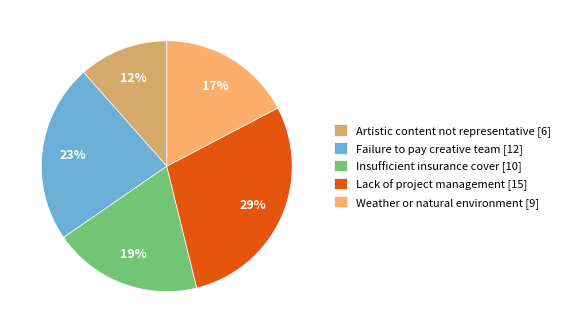

Is there any slice that represents more than half of the pie?

No